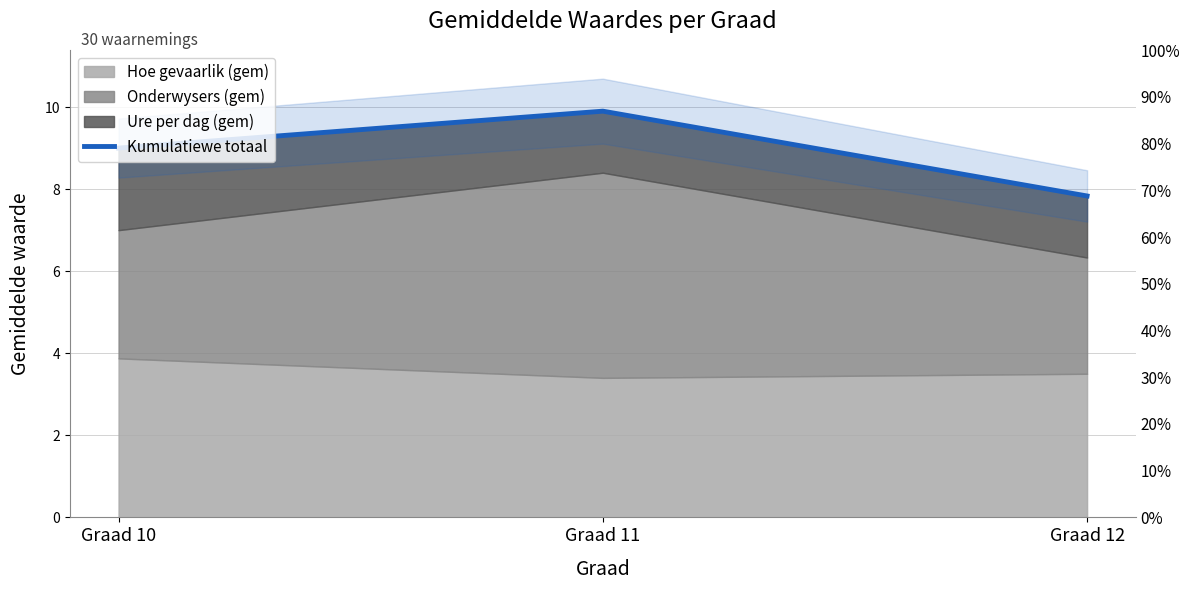

List the labels in order of value, largest first.

Graad 11, Graad 10, Graad 12